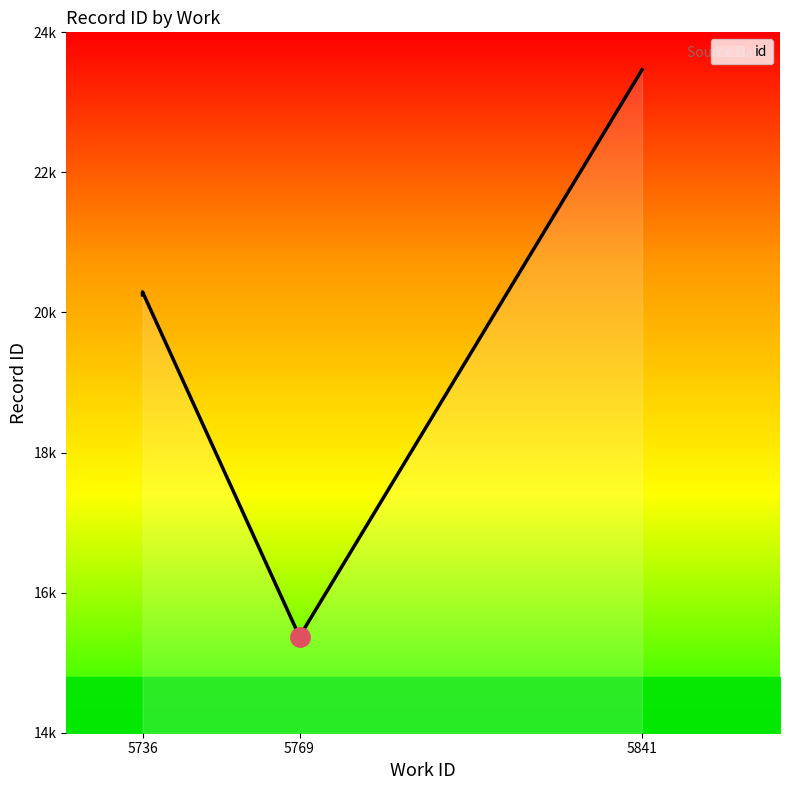

Approximately how many times larger is the value at 5736 compared to 5769?

1.3